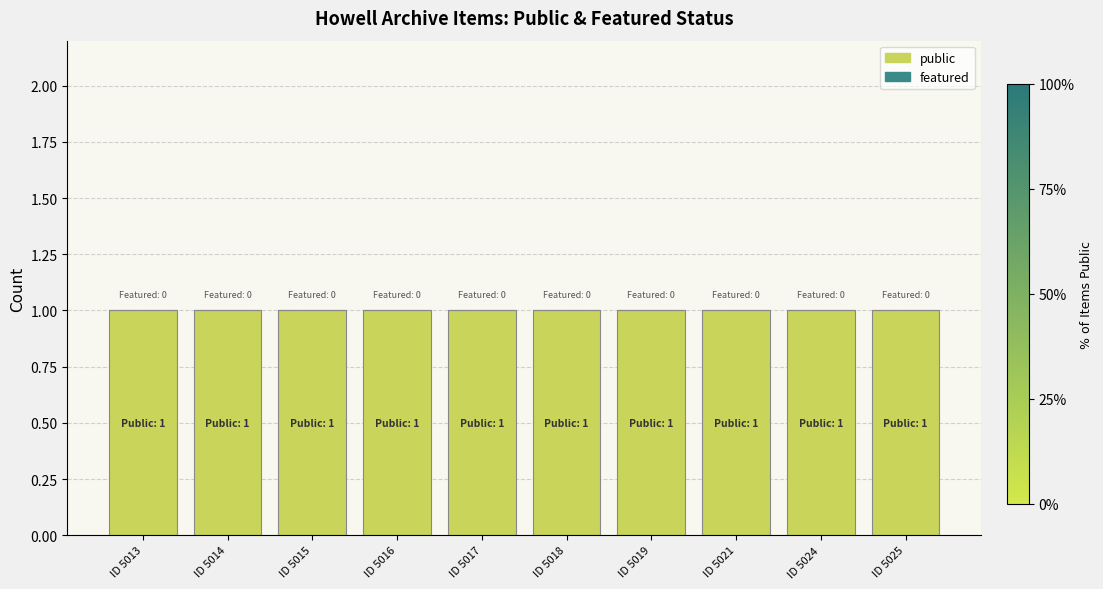

At which category is the sum across all series the highest?

ID 5013